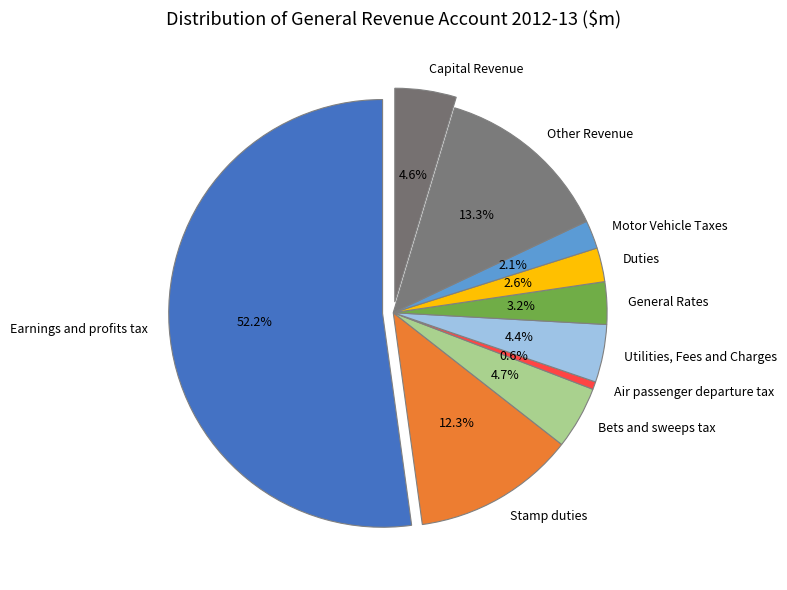

How many slices are in this pie chart?

10